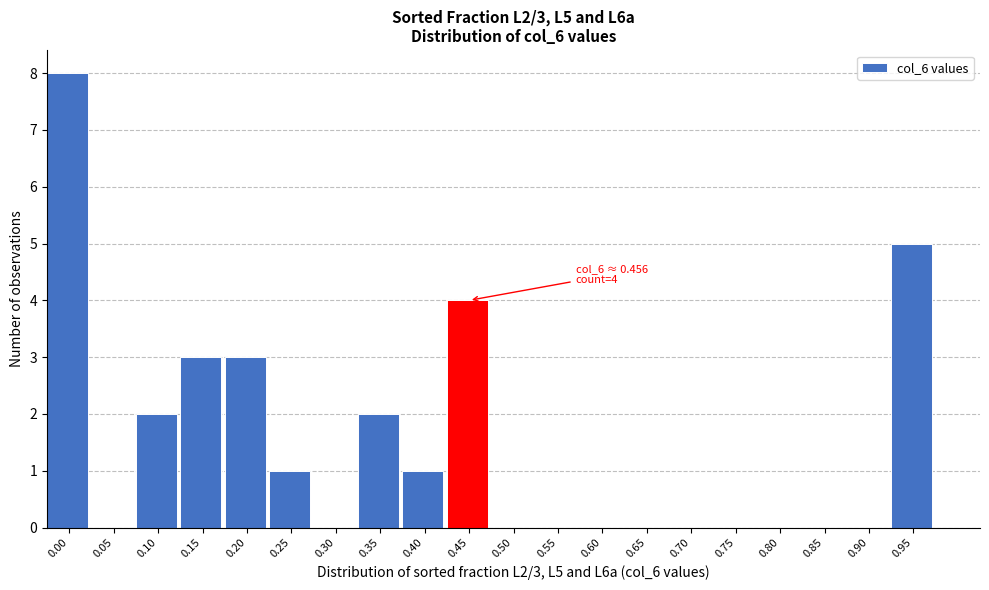

Reading left to right, extract all data points from this chart.

0.00=8	0.05=0	0.10=2	0.15=3	0.20=3	0.25=1	0.30=0	0.35=2	0.40=1	0.45=4	0.50=0	0.55=0	0.60=0	0.65=0	0.70=0	0.75=0	0.80=0	0.85=0	0.90=0	0.95=5